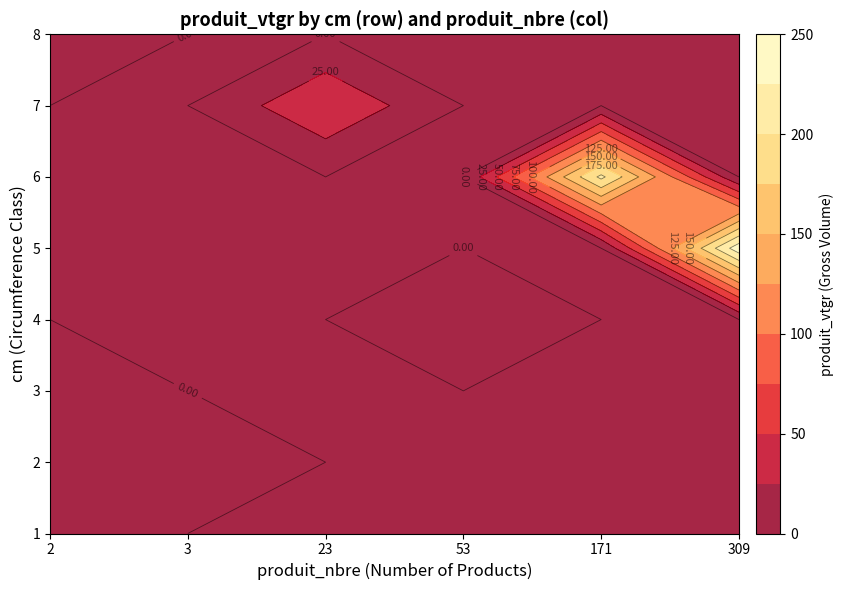

How many data points in 171 are less than 23?

4